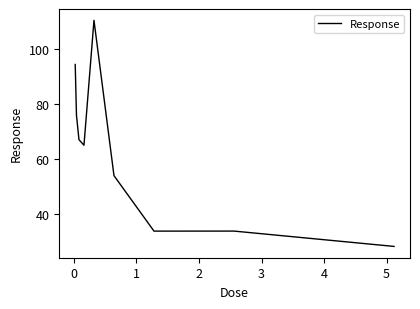

What is the maximum value shown in the chart?

110.6